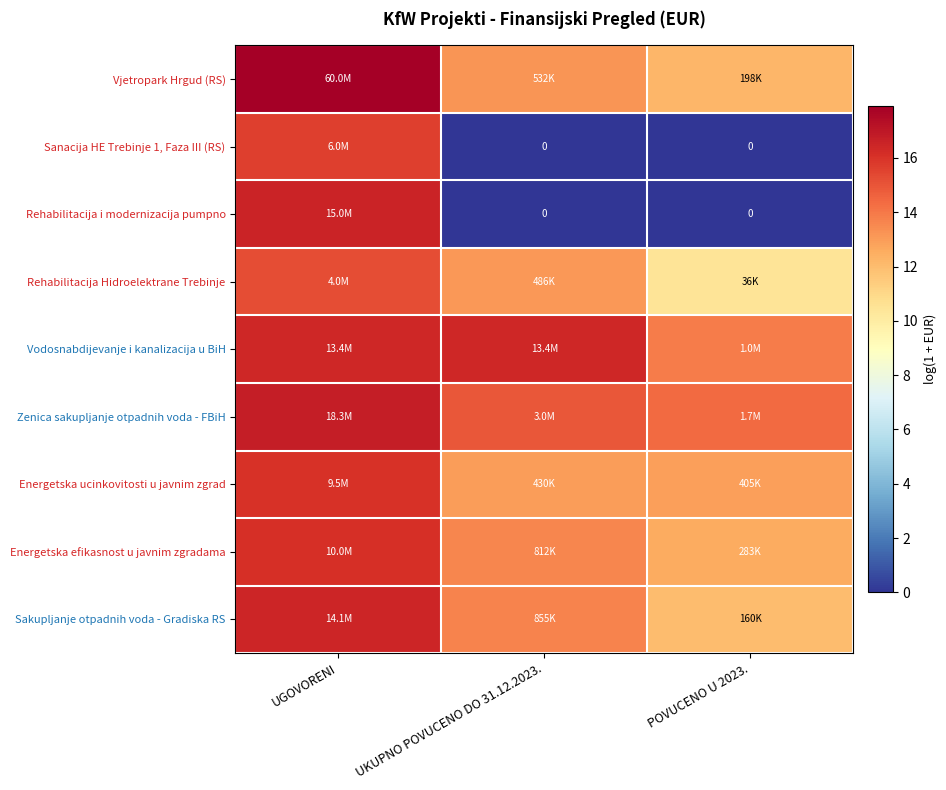

Rank the series by their maximum value, from highest to lowest.

Vjetropark Hrgud (RS), Zenica sakupljanje otpadnih voda - FBiH, Rehabilitacija i modernizacija pumpno, Sakupljanje otpadnih voda - Gradiska RS, Vodosnabdijevanje i kanalizacija u BiH, Energetska efikasnost u javnim zgradama, Energetska ucinkovitosti u javnim zgrad, Sanacija HE Trebinje 1, Faza III (RS), Rehabilitacija Hidroelektrane Trebinje